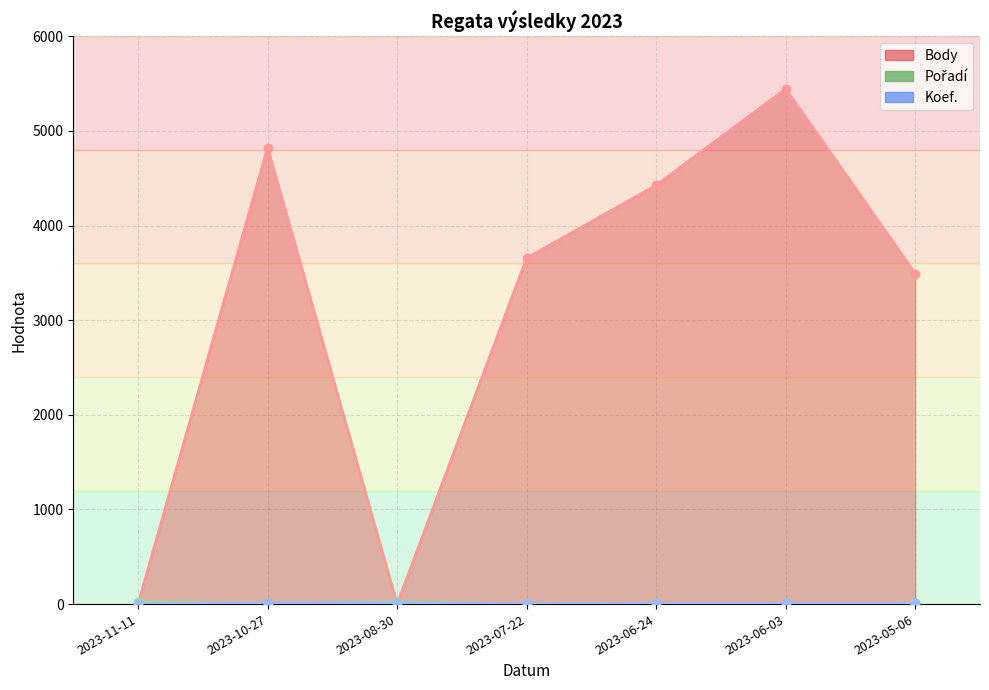

What is the difference between the Pořadí values at 2023-10-27 and 2023-11-11?

19